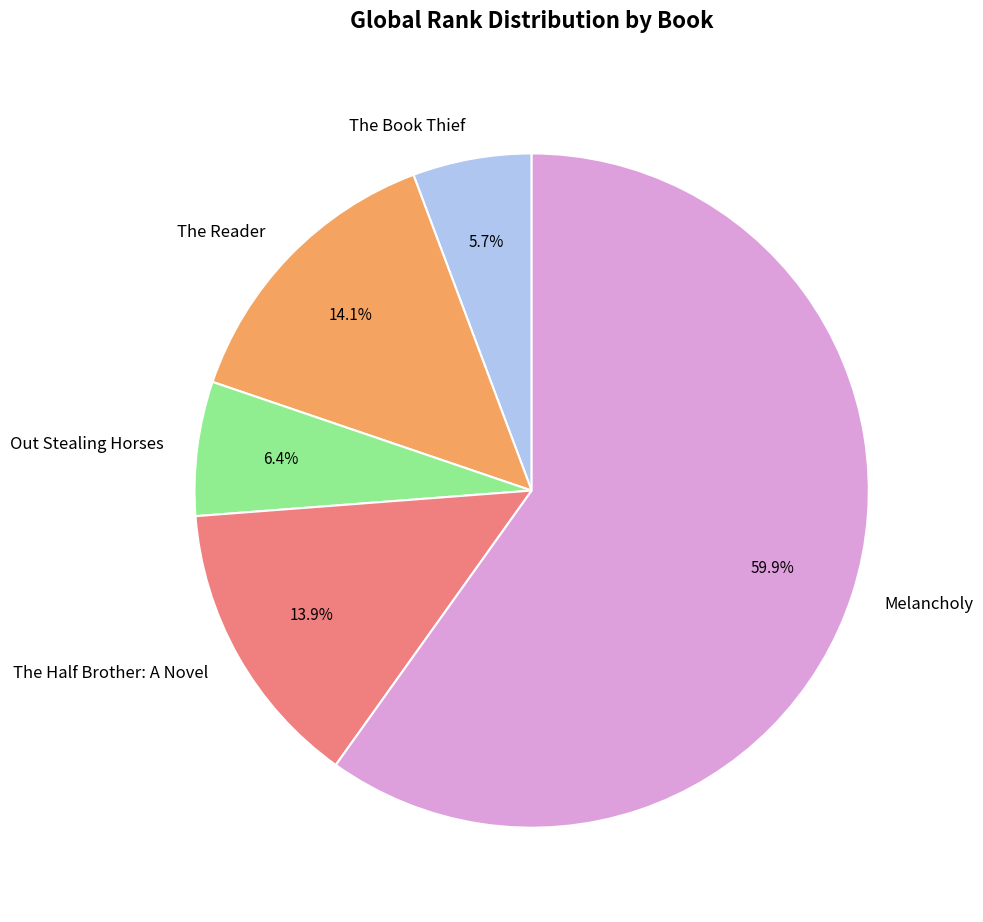

Is the sum of Out Stealing Horses and The Half Brother: A Novel greater than half?

No